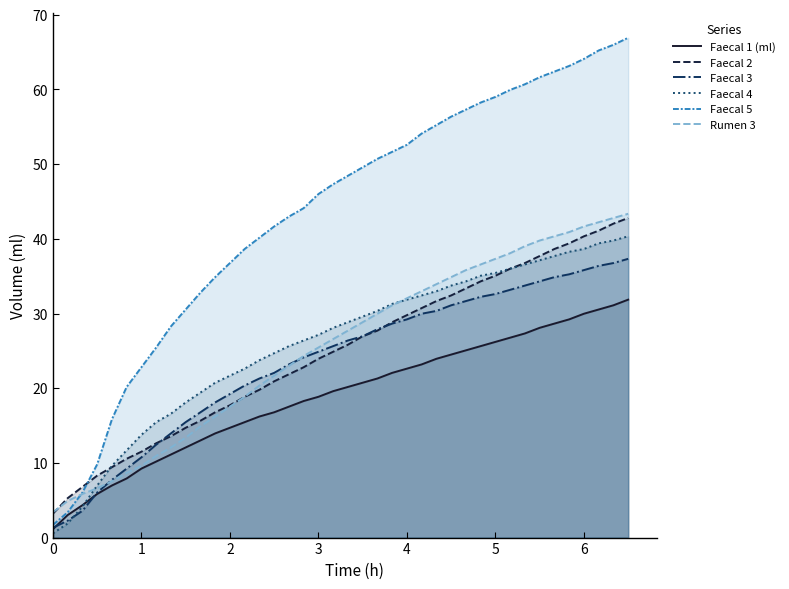

What is the greatest value displayed?

66.9